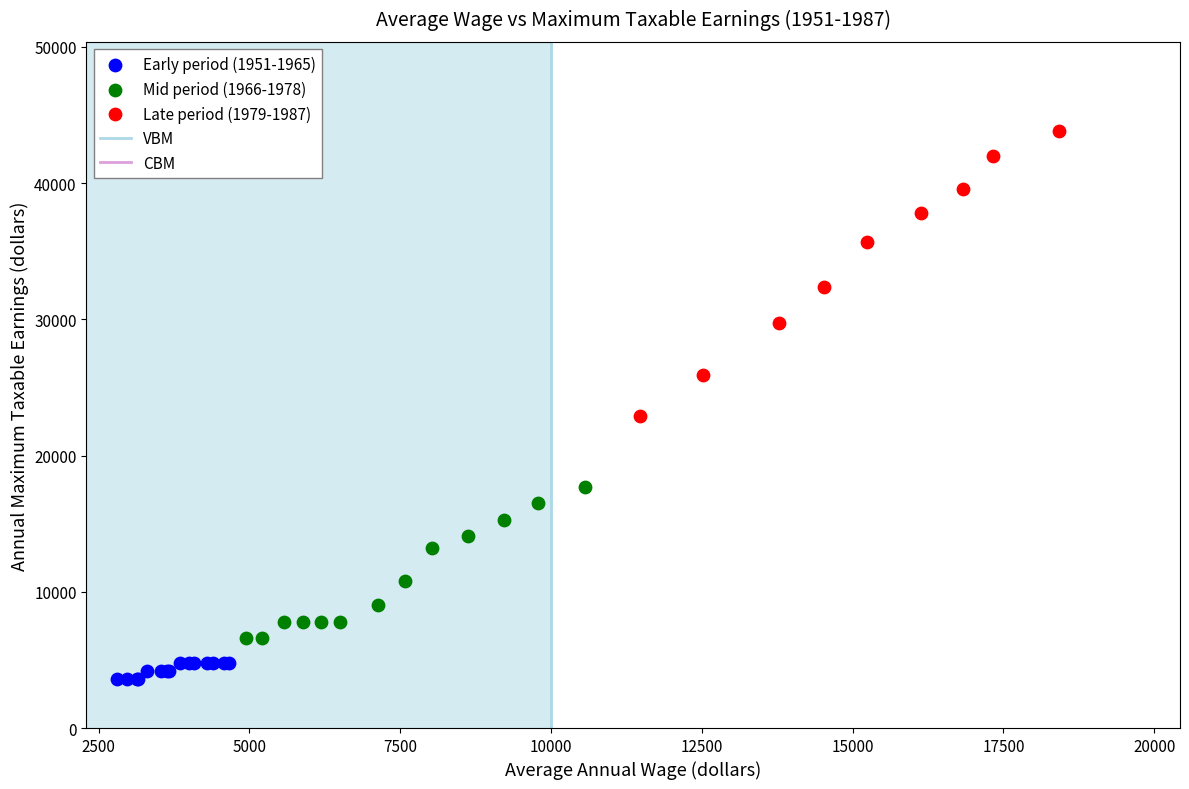

Which series reaches the minimum Y coordinate?

Early period (1951-1965)